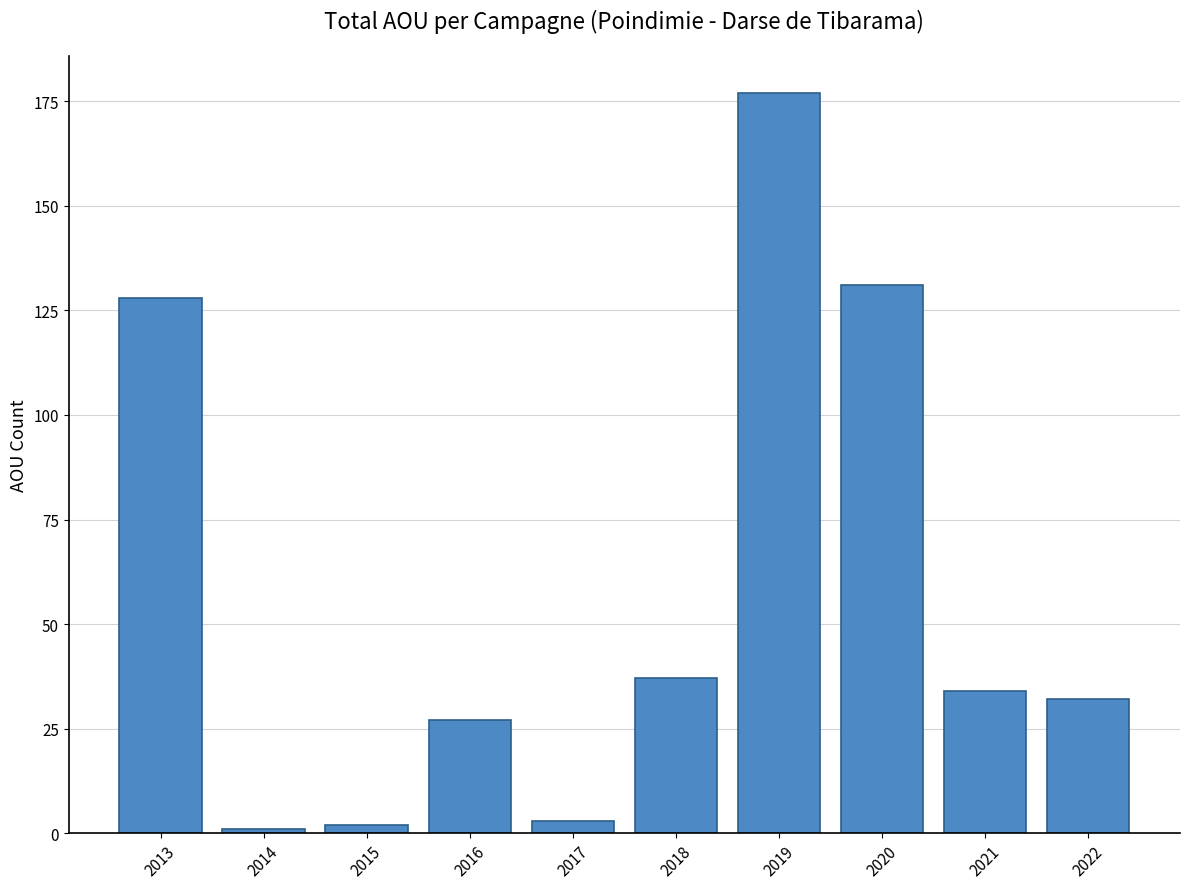

The value at 2016 is 27. True or false?

True